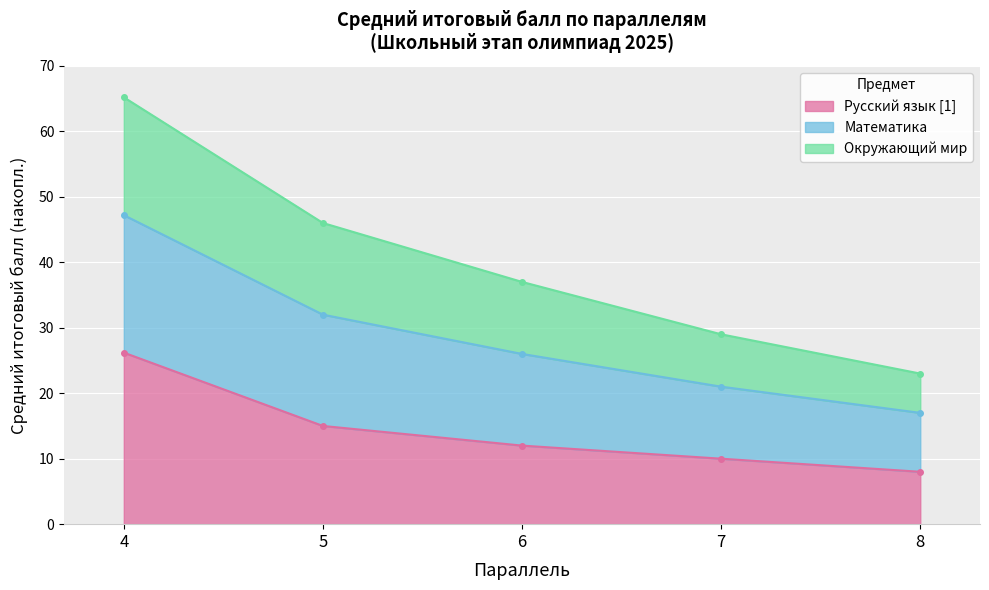

List the labels in order of Русский язык [1] value, largest first.

4, 5, 6, 7, 8